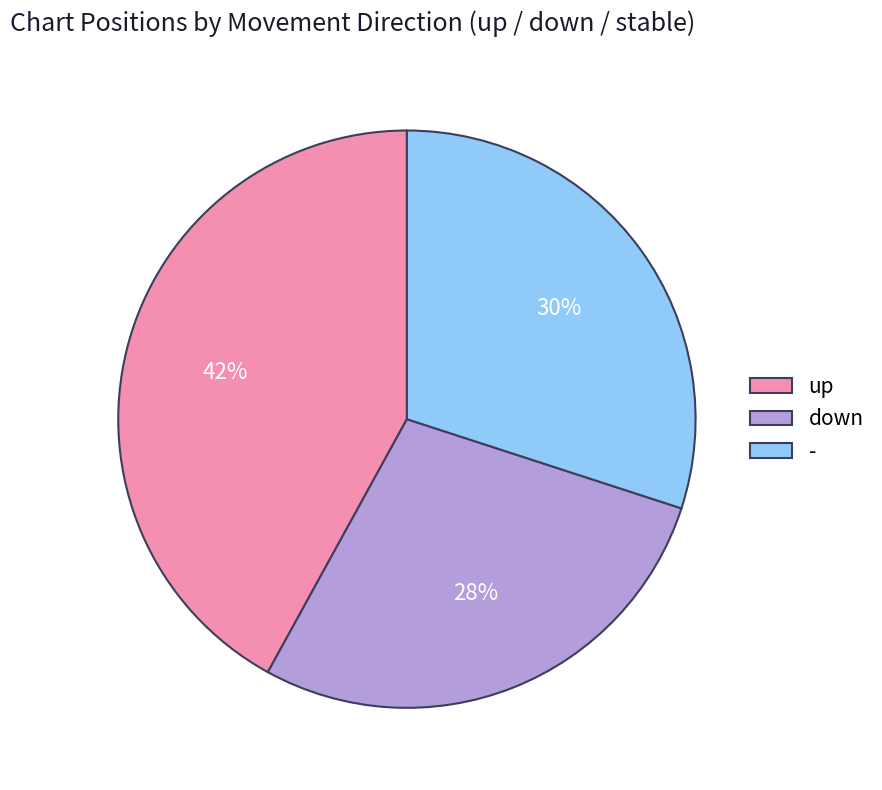

Is there any slice that represents more than half of the pie?

No